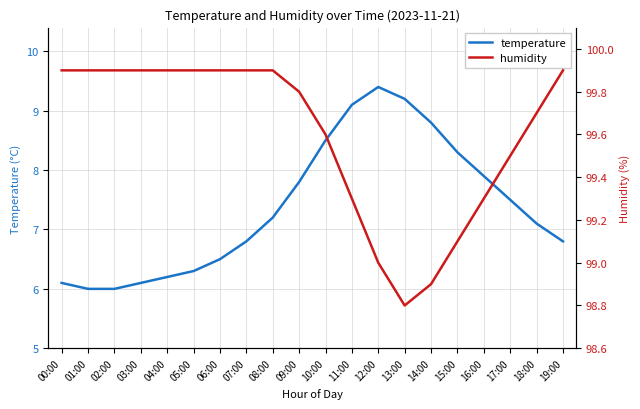

Where is temperature nearest to the value 7?

18:00